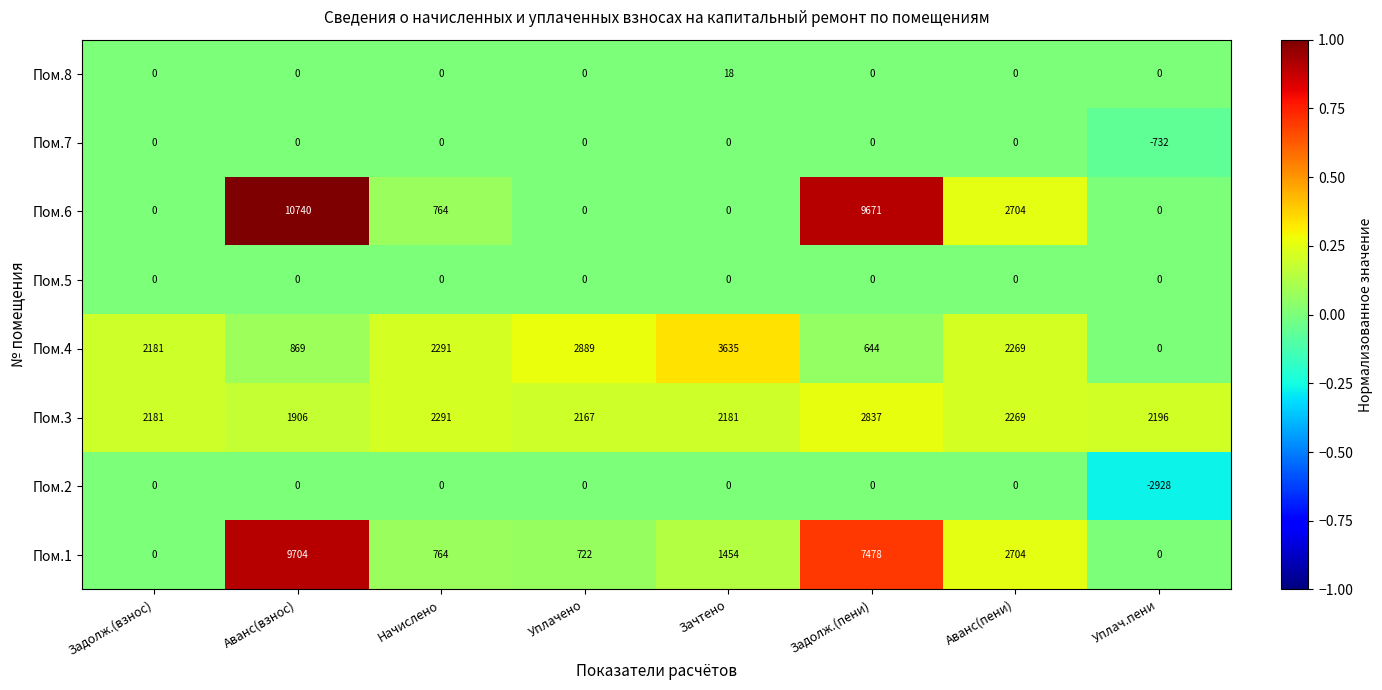

True or false: Пом.4 has a value of 493 at Аванс(взнос).

False